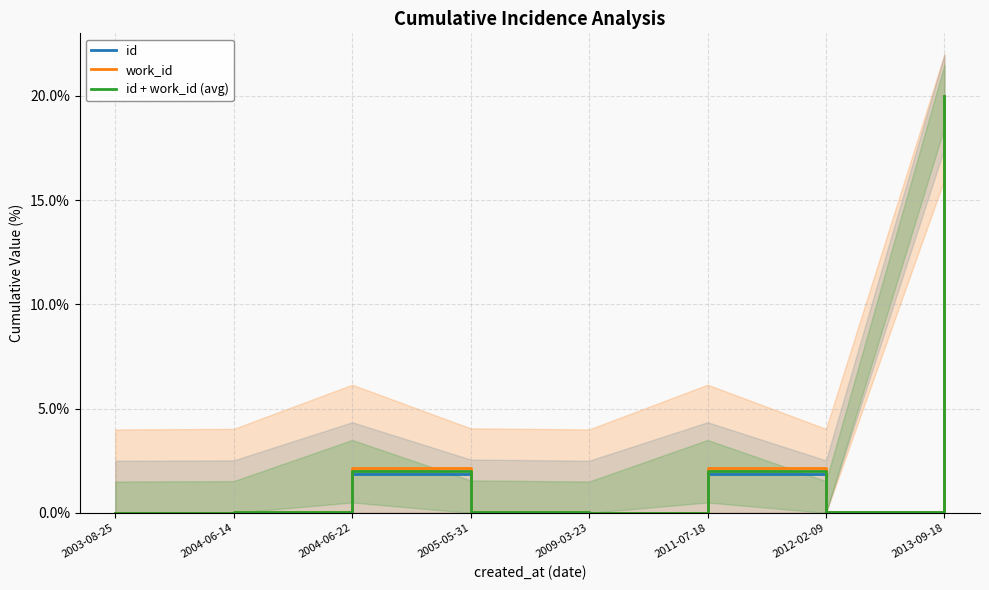

Which series ends up on top after the final intersection of id and id + work_id (avg)?

id